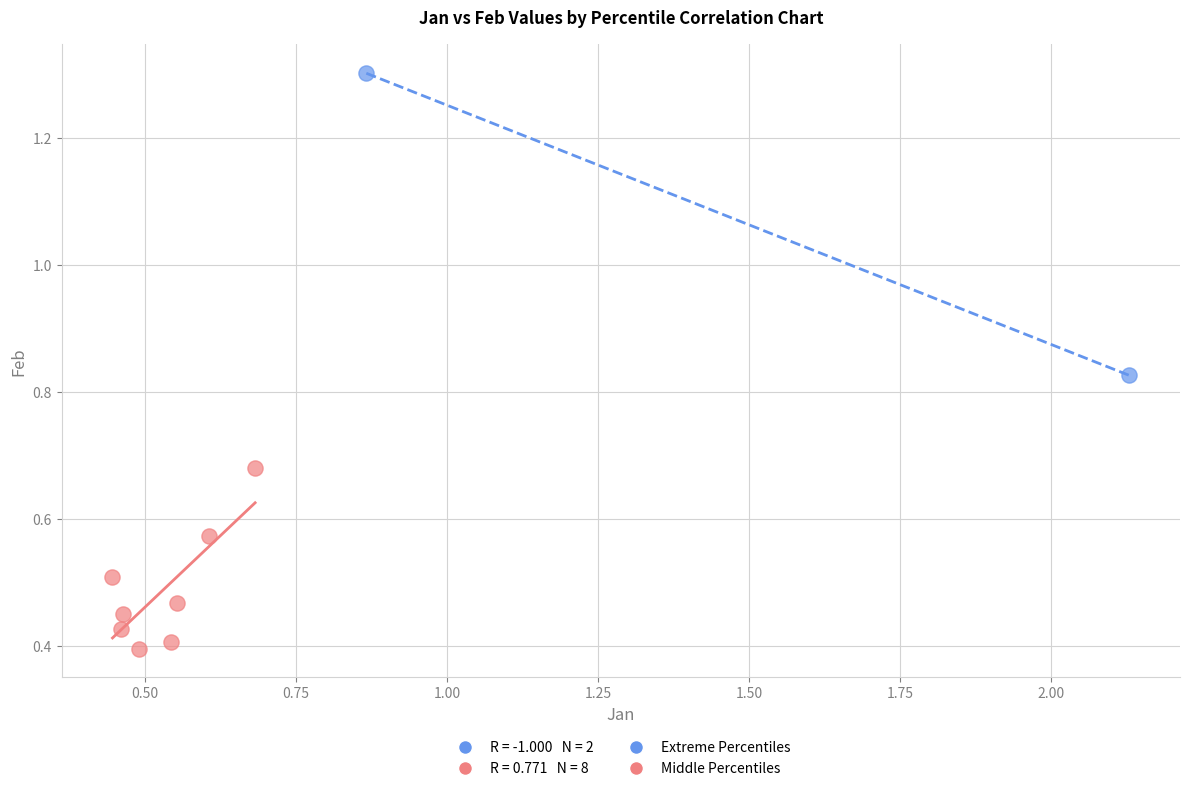

Which series reaches the maximum Y coordinate?

Extreme Percentiles